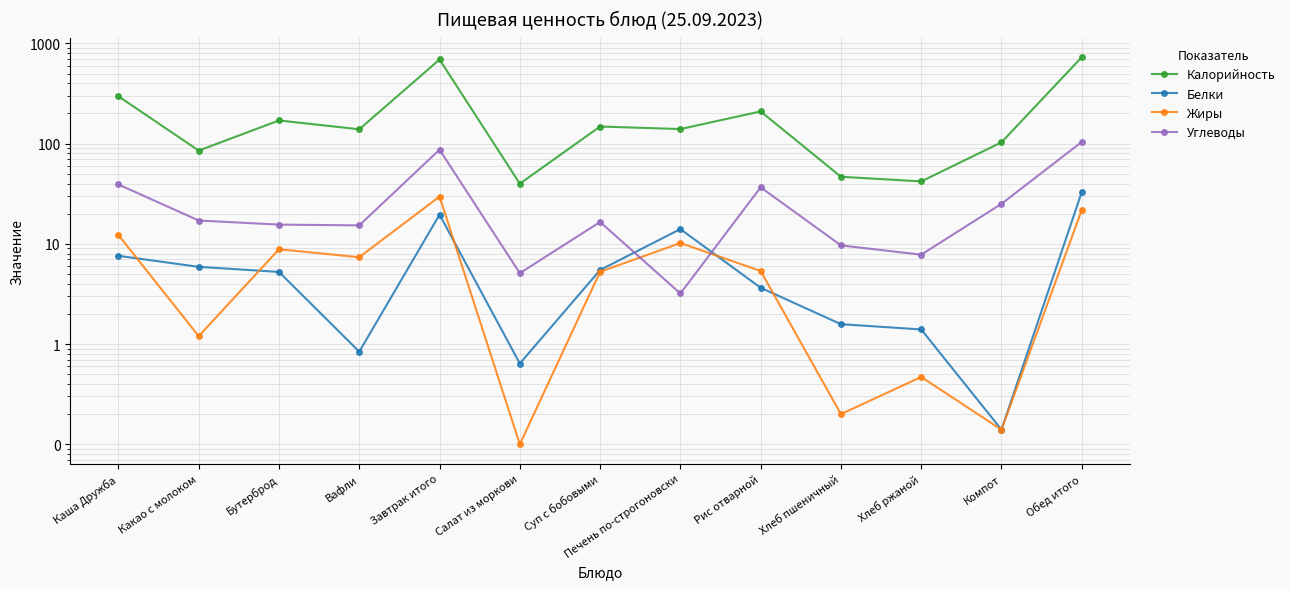

Reading left to right, transcribe all the data shown in this chart.

Калорийность: Каша Дружба=296.9	Какао с молоком=85.3	Бутерброд=170.4	Вафли=139.2	Завтрак итого=691.7	Салат из моркови=39.9	Суп с бобовыми=148.3	Печень по-строгоновски=139.9	Рис отварной=209.7	Хлеб пшеничный=46.8	Хлеб ржаной=42.0	Компот=103.1	Обед итого=729.7
Белки: Каша Дружба=7.6	Какао с молоком=5.9	Бутерброд=5.2	Вафли=0.8	Завтрак итого=19.6	Салат из моркови=0.6	Суп с бобовыми=5.5	Печень по-строгоновски=14.0	Рис отварной=3.6	Хлеб пшеничный=1.6	Хлеб ржаной=1.4	Компот=0.1	Обед итого=32.9
Жиры: Каша Дружба=12.2	Какао с молоком=1.2	Бутерброд=8.8	Вафли=7.4	Завтрак итого=29.6	Салат из моркови=0.1	Суп с бобовыми=5.3	Печень по-строгоновски=10.2	Рис отварной=5.4	Хлеб пшеничный=0.2	Хлеб ржаной=0.5	Компот=0.1	Обед итого=21.8
Углеводы: Каша Дружба=39.1	Какао с молоком=17.1	Бутерброд=15.6	Вафли=15.3	Завтрак итого=87.1	Салат из моркови=5.1	Суп с бобовыми=16.5	Печень по-строгоновски=3.2	Рис отварной=36.7	Хлеб пшеничный=9.7	Хлеб ржаной=7.8	Компот=25.1	Обед итого=104.1